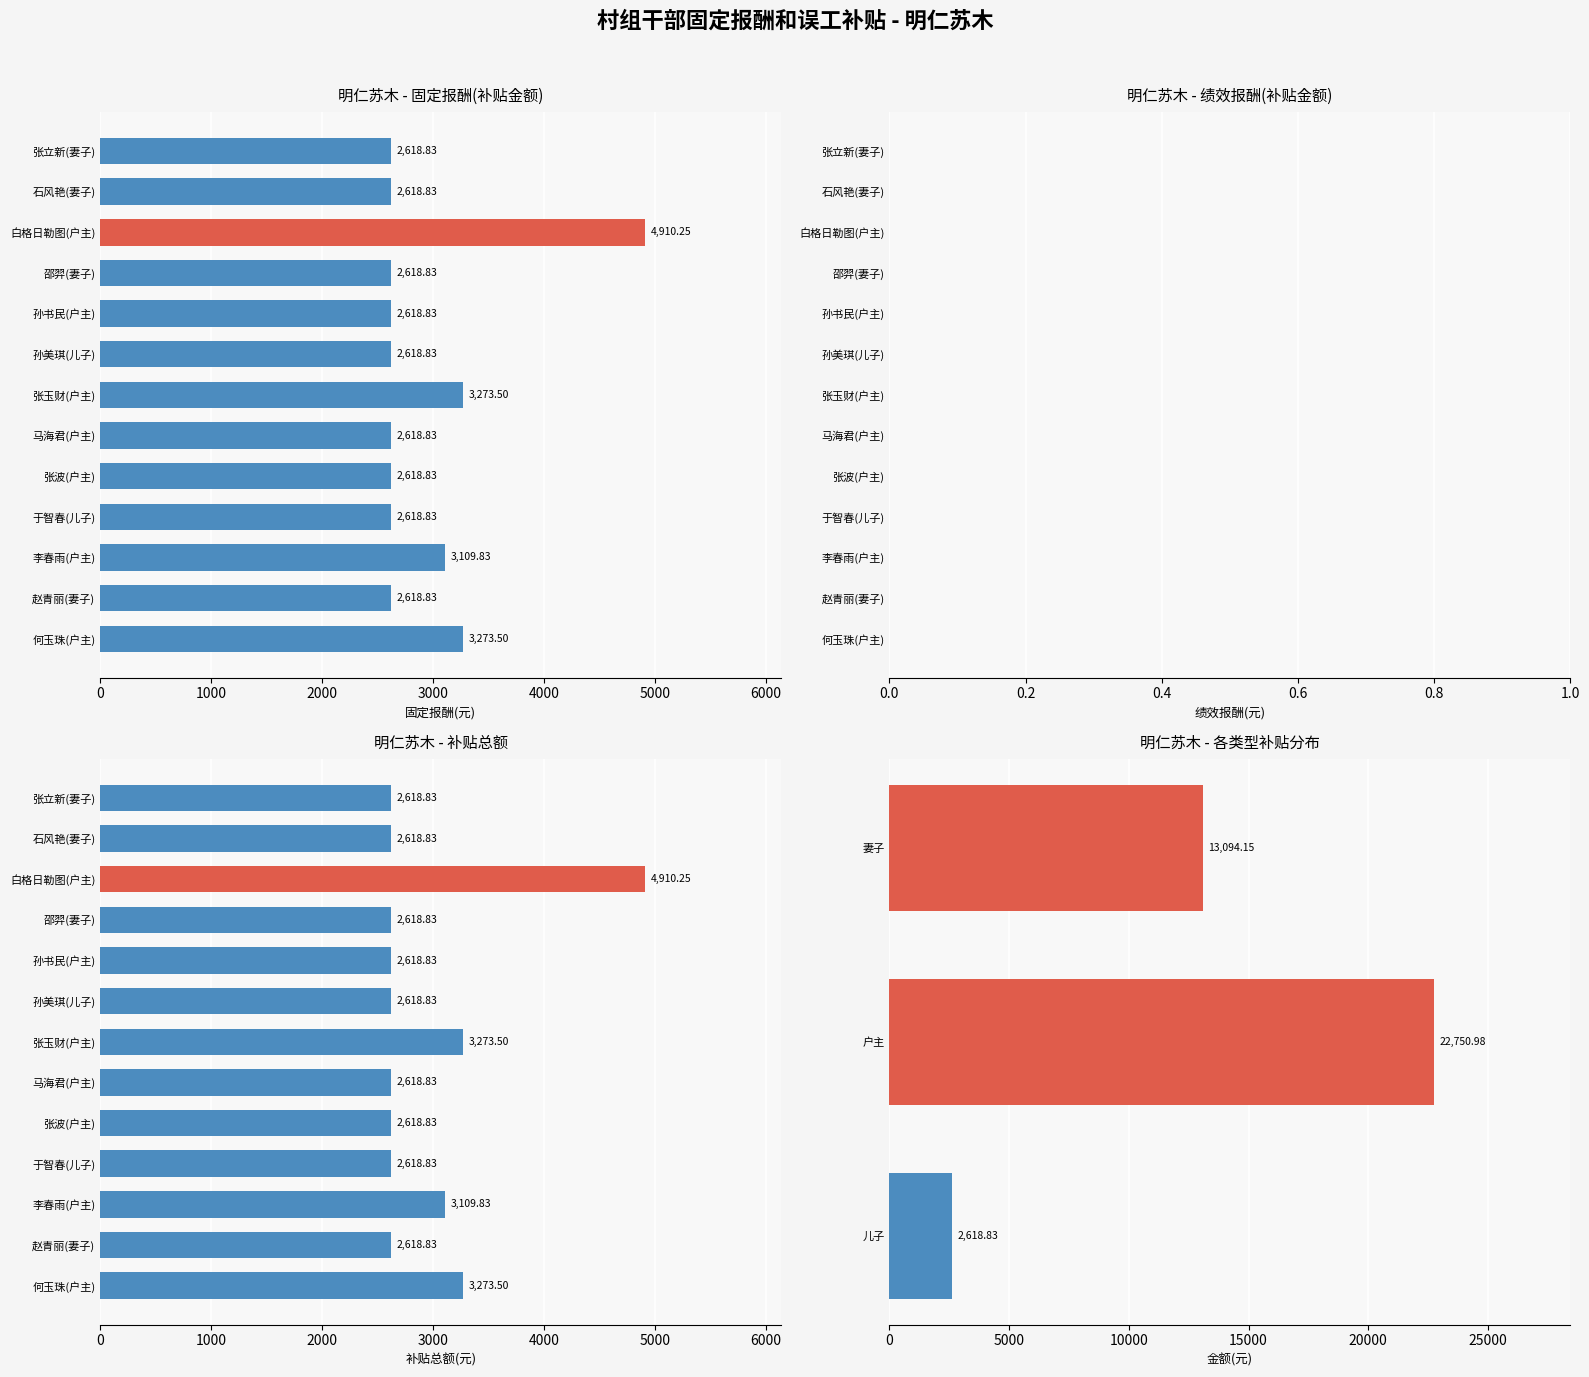

What is the value of the 3rd bar from the left?

2618.8